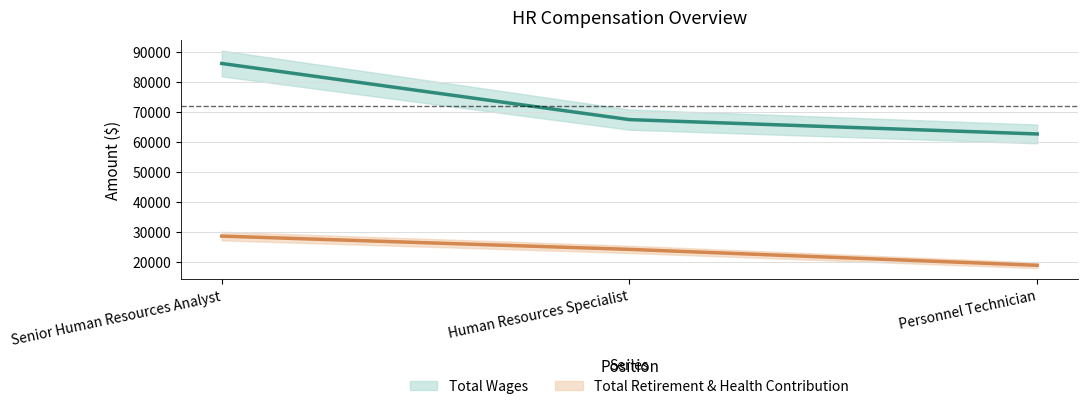

What position from the left is Senior Human Resources Analyst?

1